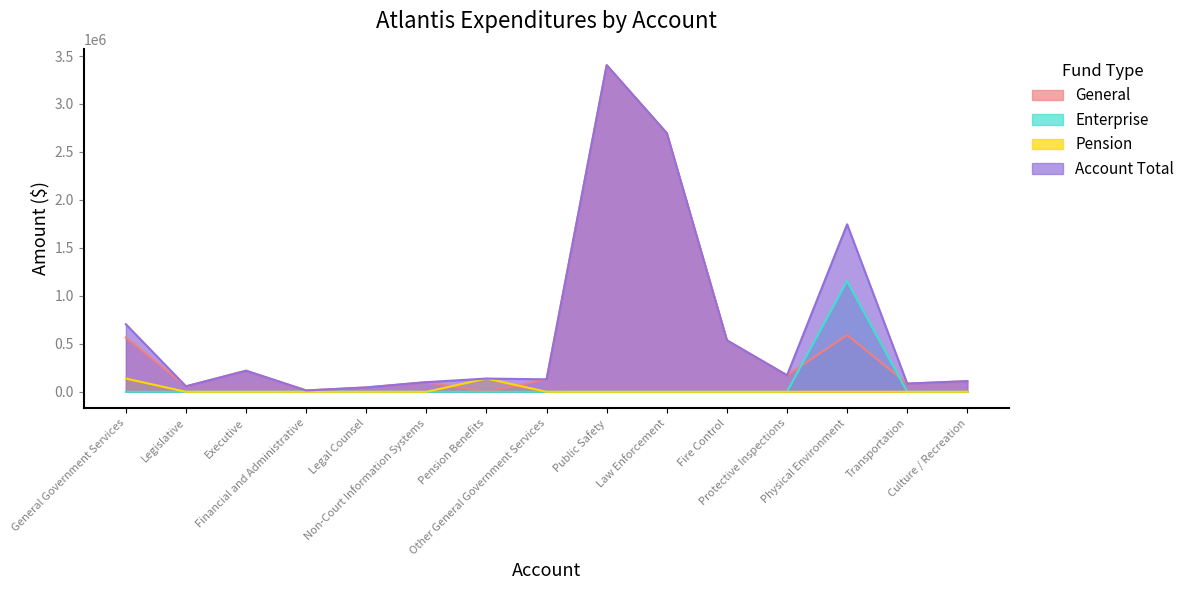

What is the difference between the maximum and minimum values in the Enterprise series?

1154303